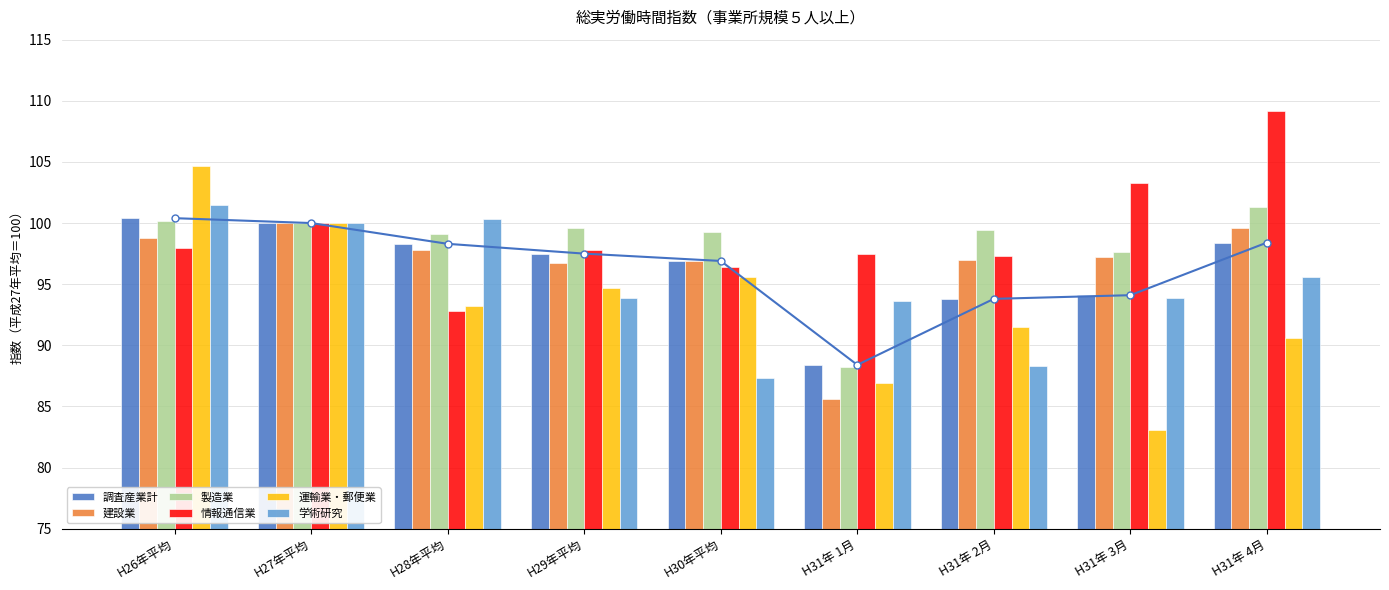

Are the bars grouped side by side (vs. stacked)?

Yes